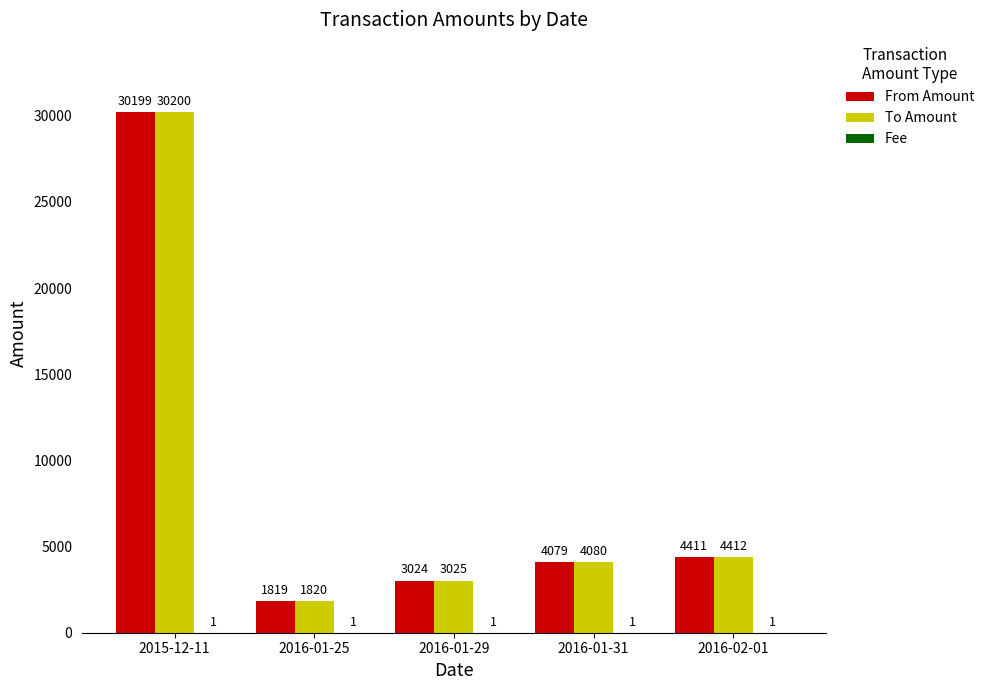

True or false: From Amount has a value of 30199 at 2015-12-11.

True